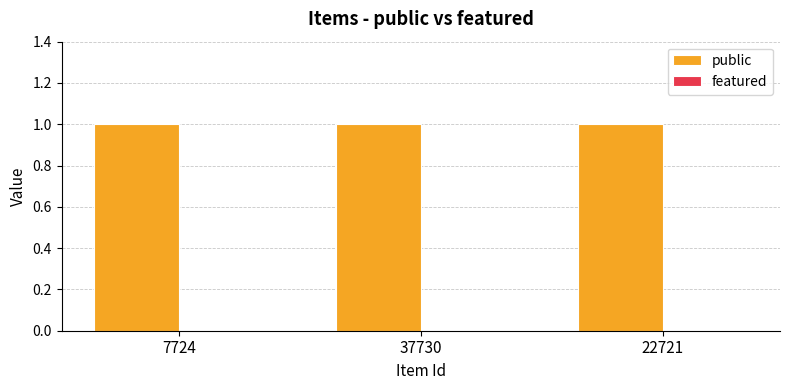

What position from the left is 22721?

3